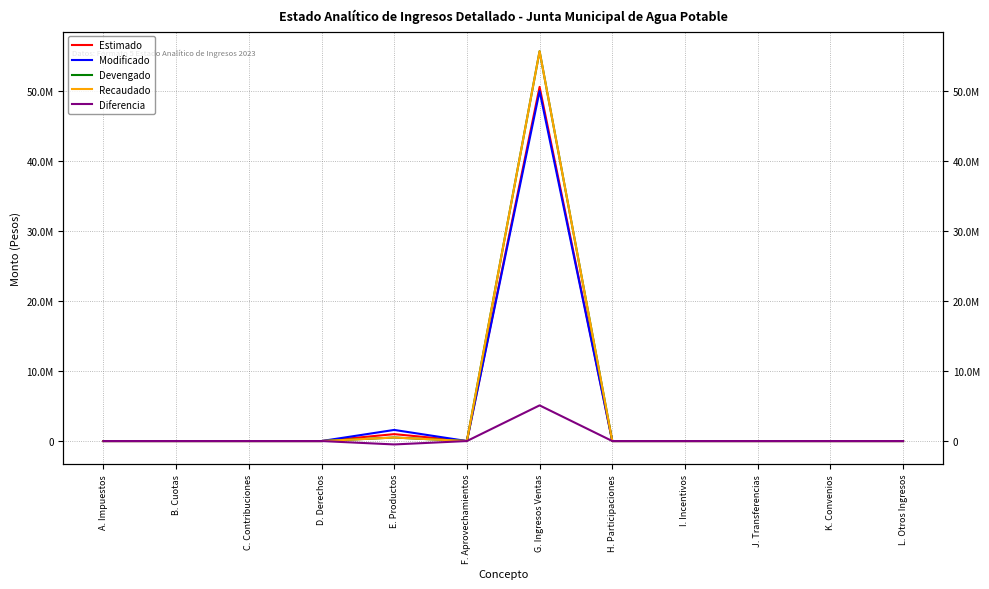

What is the minimum value shown in the chart?

-484570.2